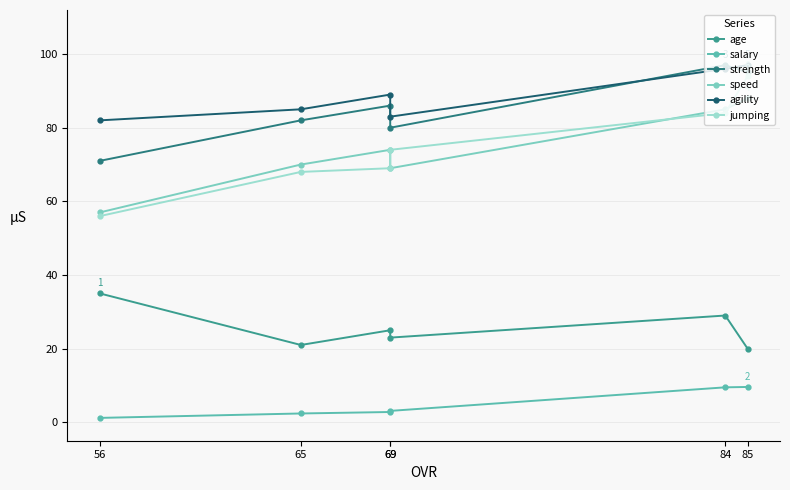

What is the spread (max minus min) of values at 84?

87.5